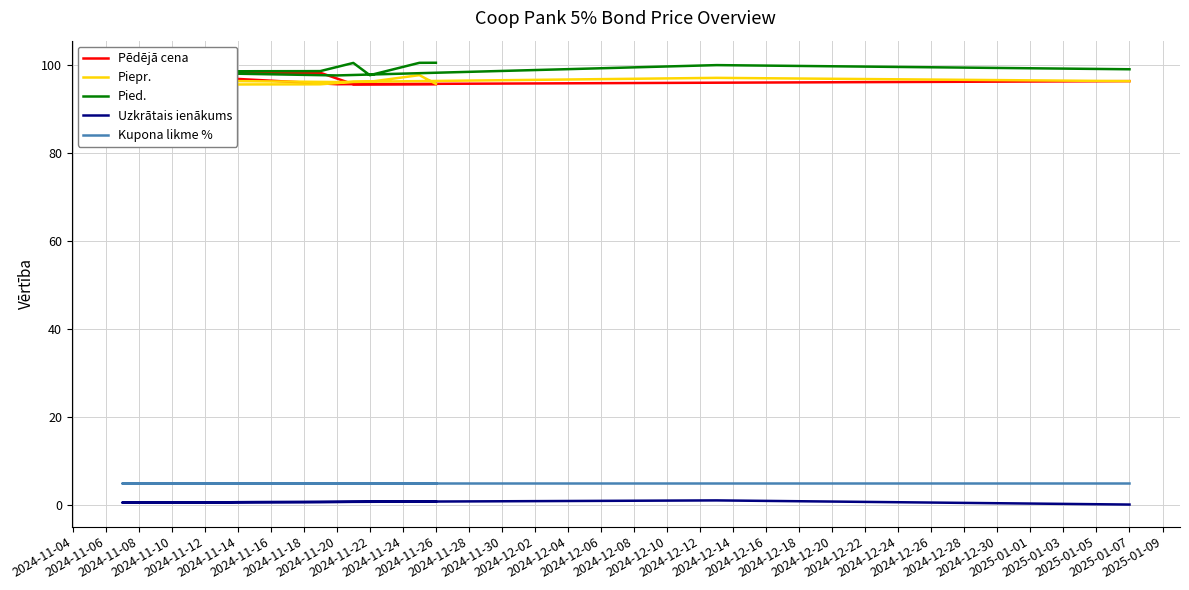

What is the value of the Pēdējā cena point at the 10th from the left?

98.3